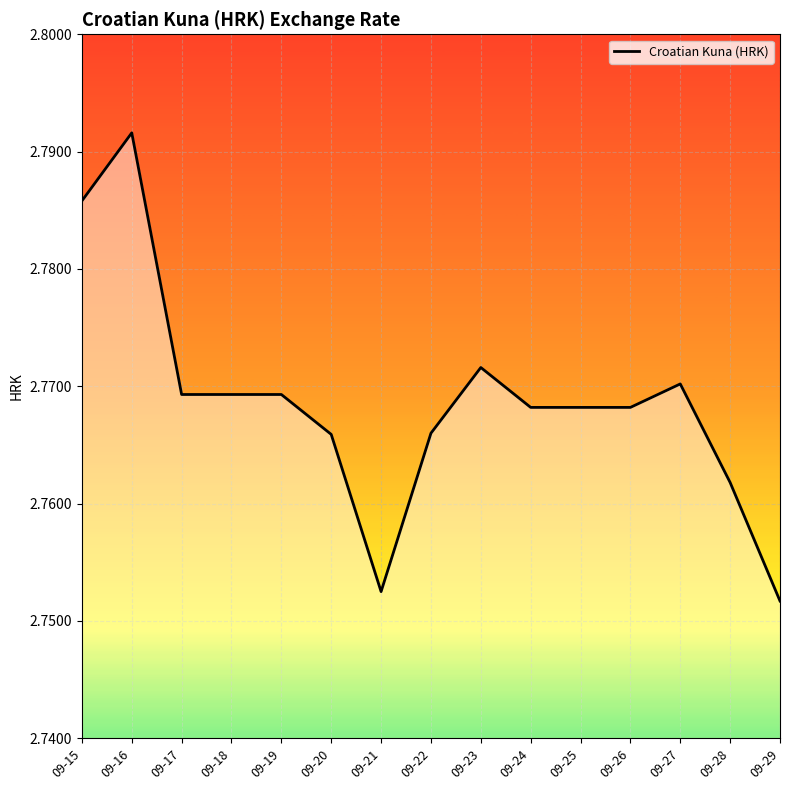

What is the sum of all values?

41.5